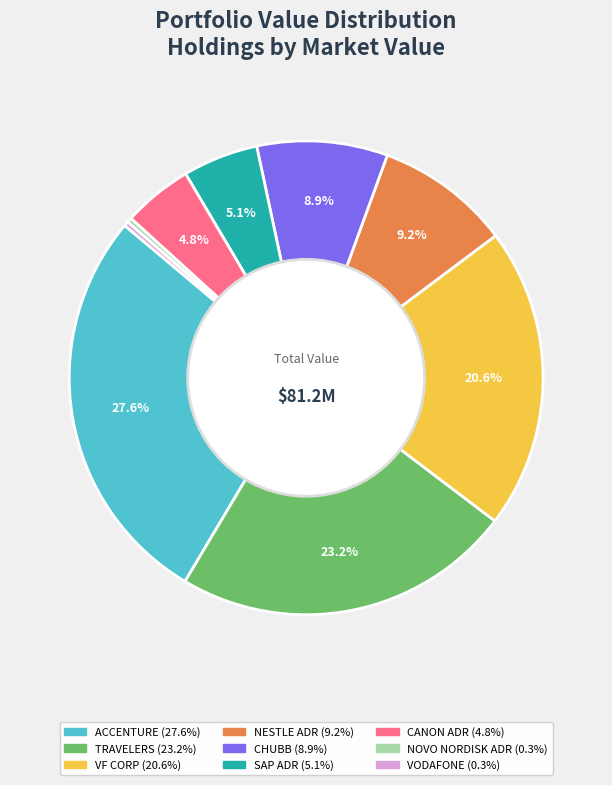

Is there a majority slice in this chart?

No